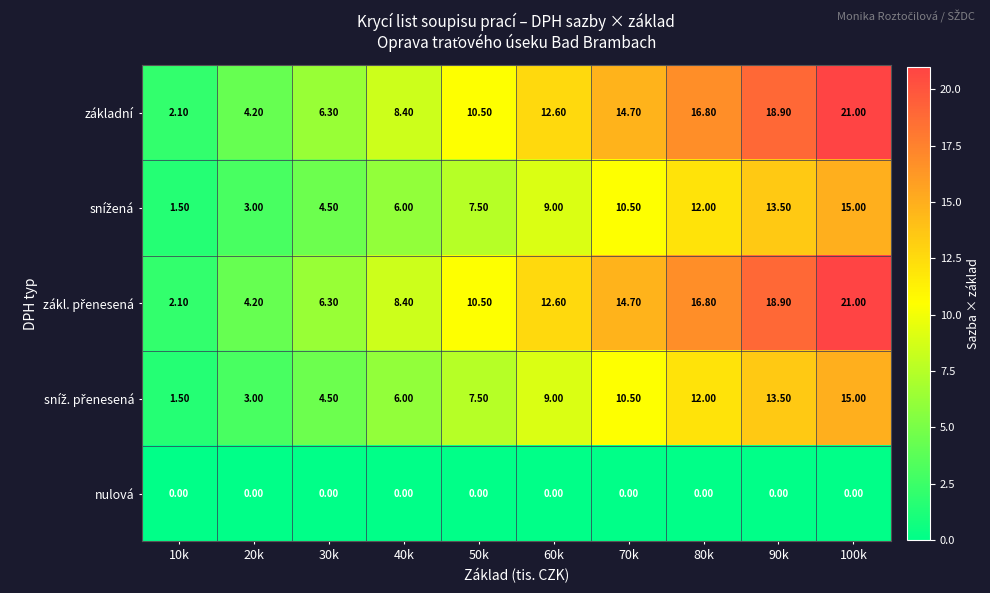

What is the total value across all series at 20k?

14.4